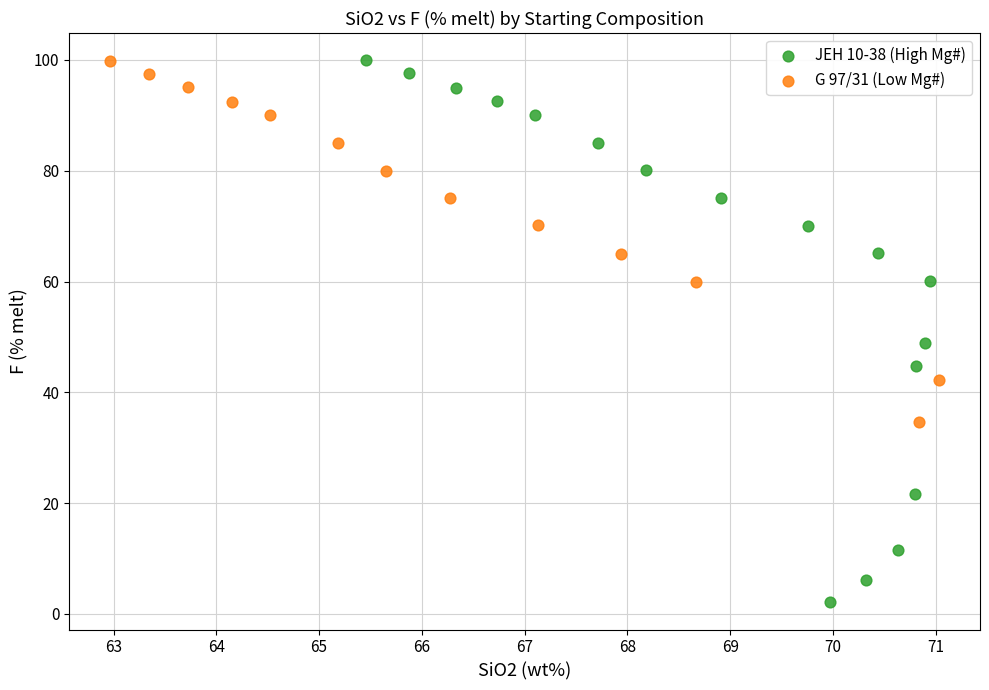

What are all the series names shown in the legend?

JEH 10-38 (High Mg#), G 97/31 (Low Mg#)